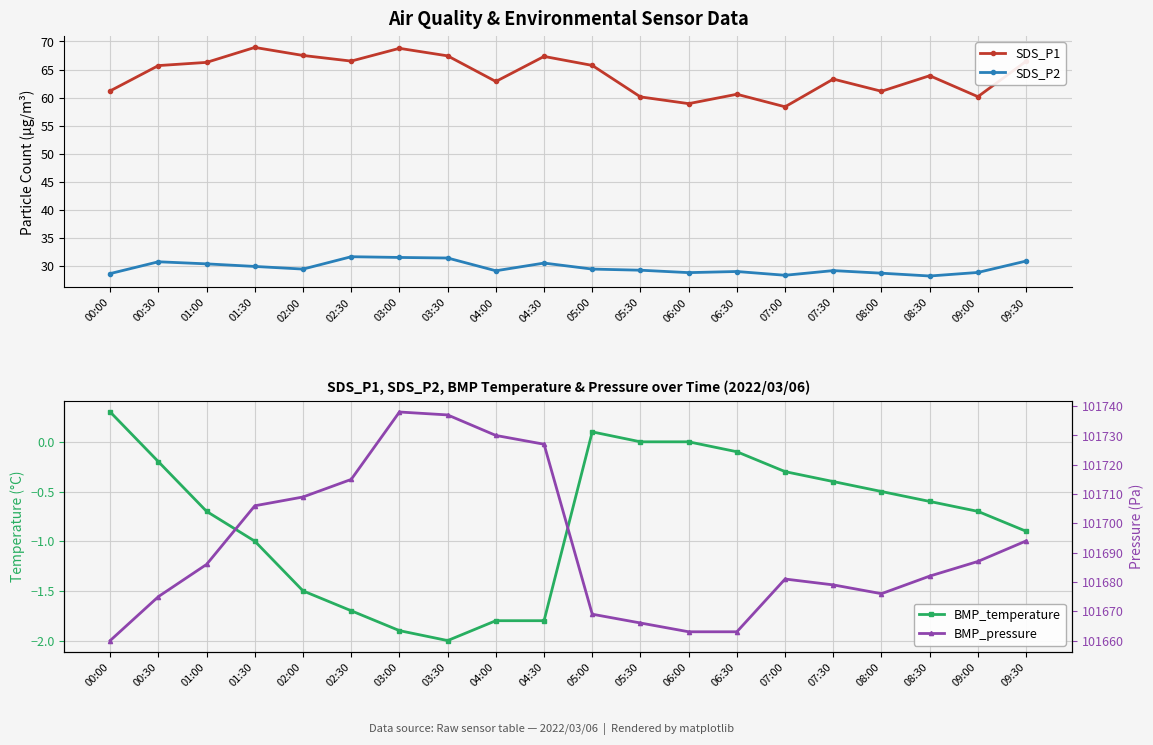

What is the highest value of the SDS_P1 series?

68.9